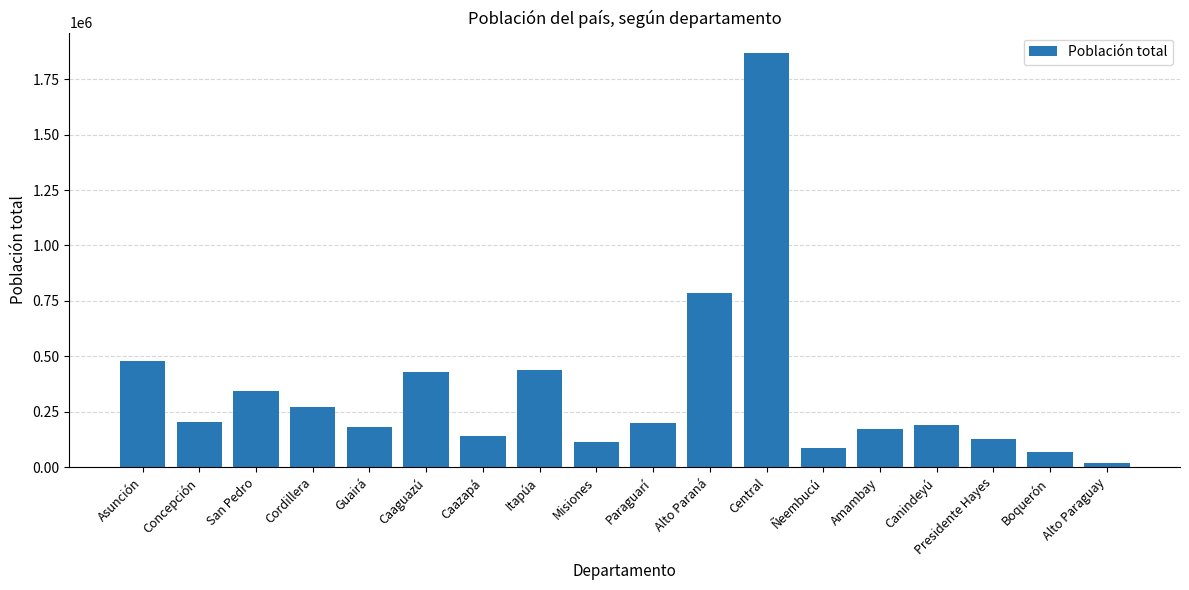

What is the sum of all values?

6109644